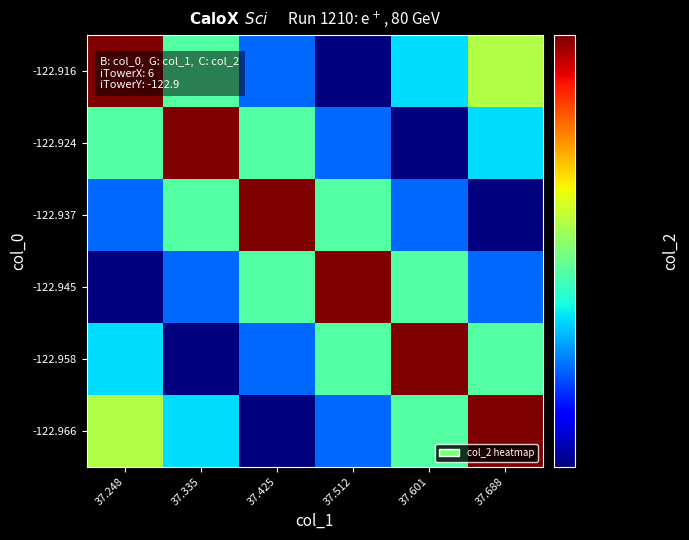

How many series are shown in this chart?

6